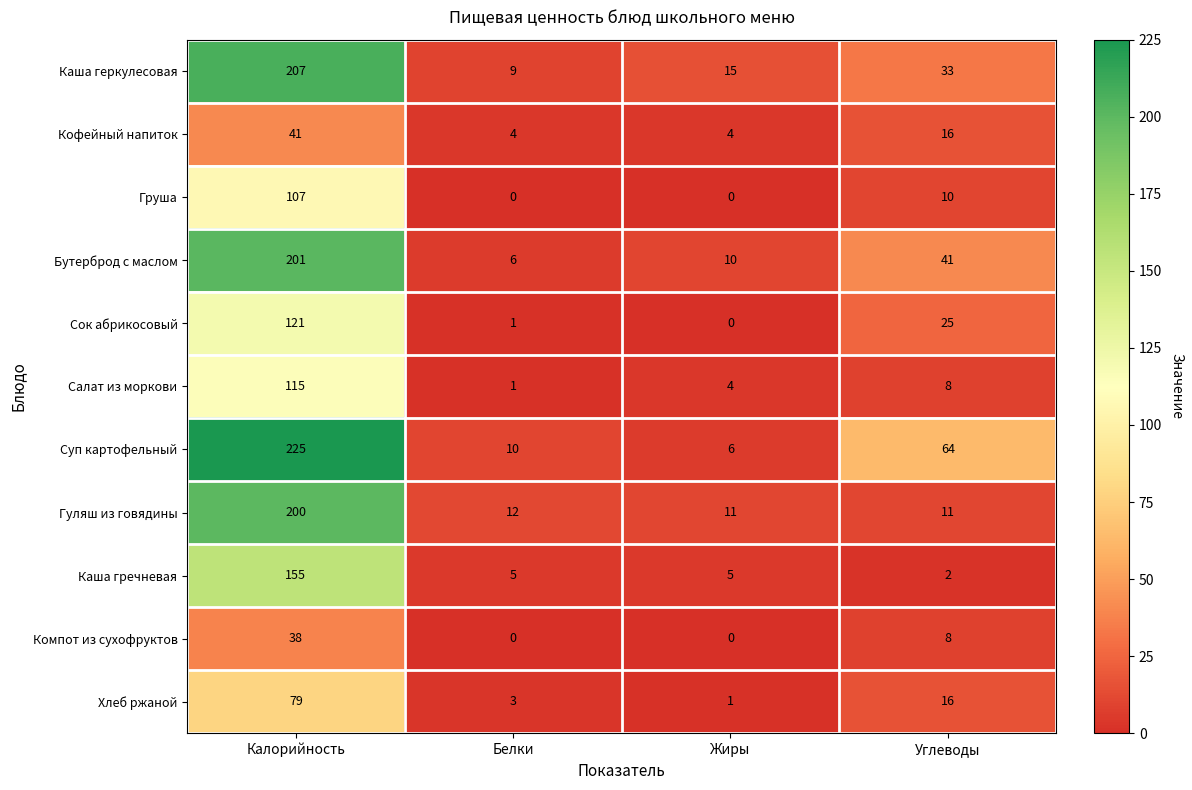

True or false: Груша has a value of 3 at Углеводы.

False